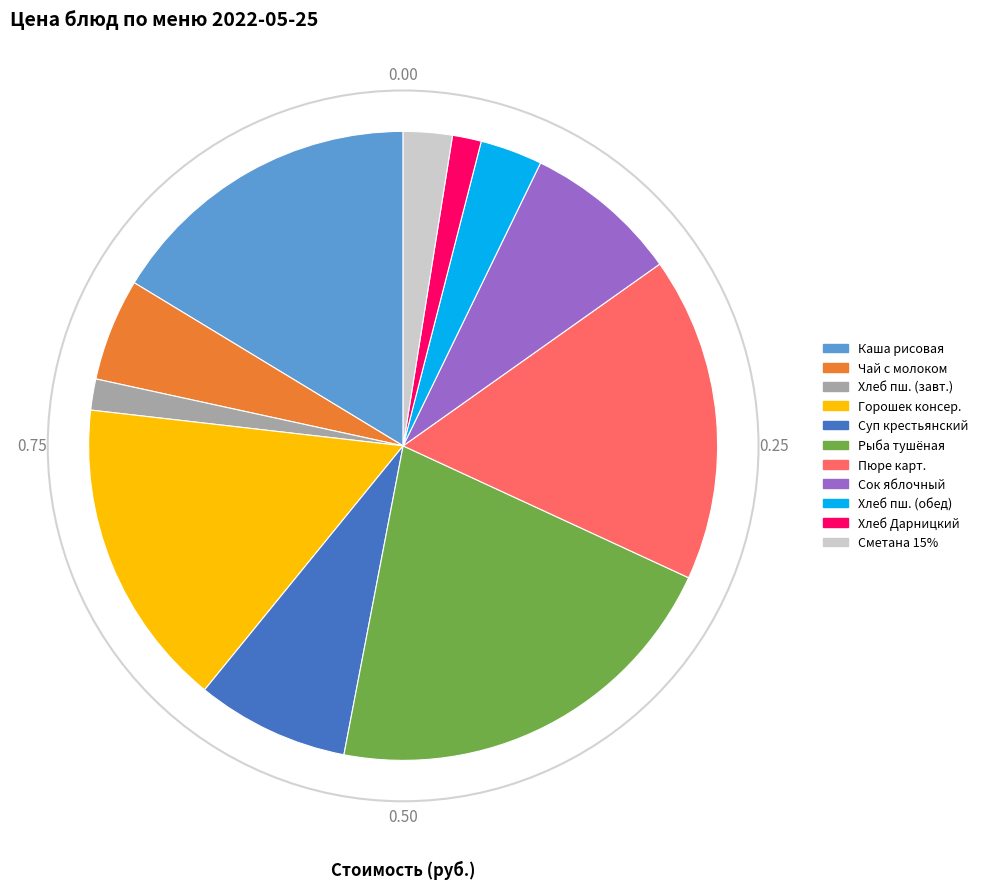

What is the largest slice in the pie chart?

Рыба тушёная